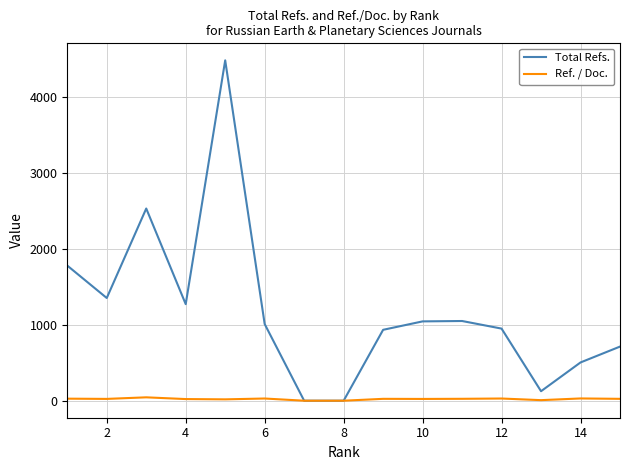

Count the number of categories in the chart.

15